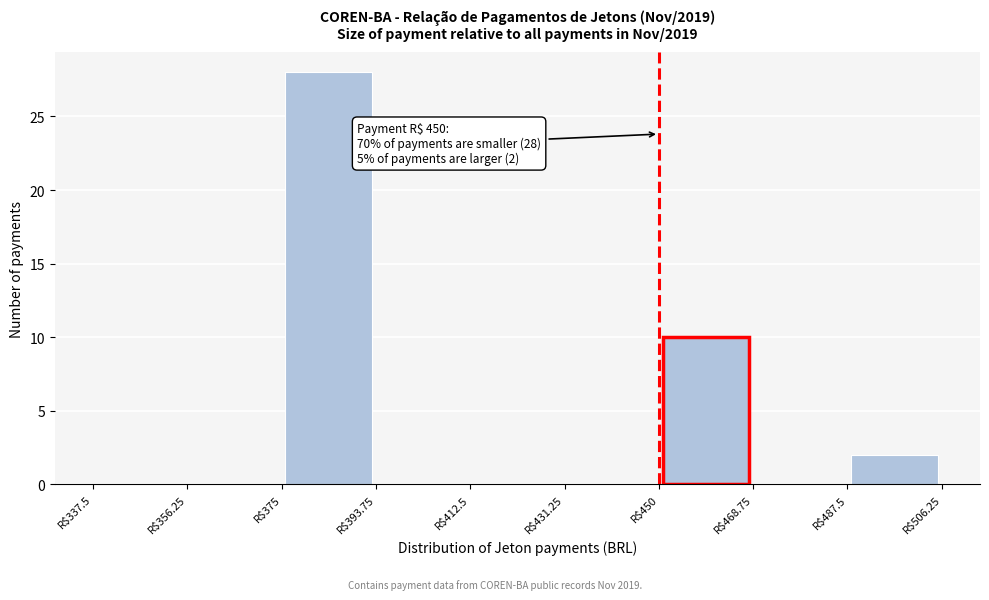

Which range on the x-axis has the tallest bar?

376 to 394